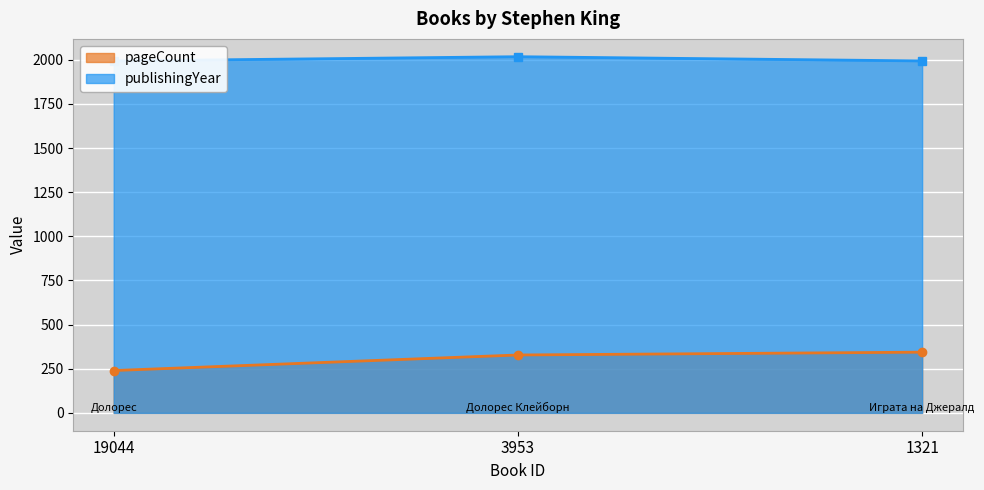

Rank the series by their average value, from lowest to highest.

pageCount, publishingYear